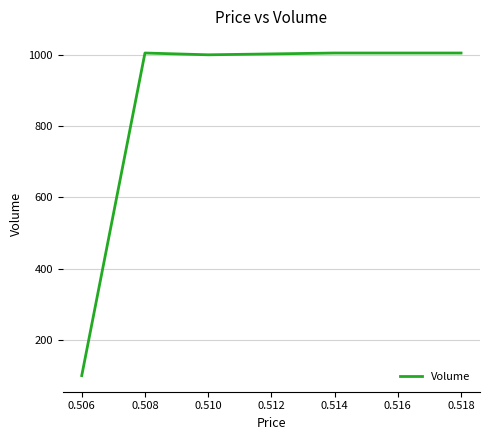

Is this an area chart (filled region under the line)?

No